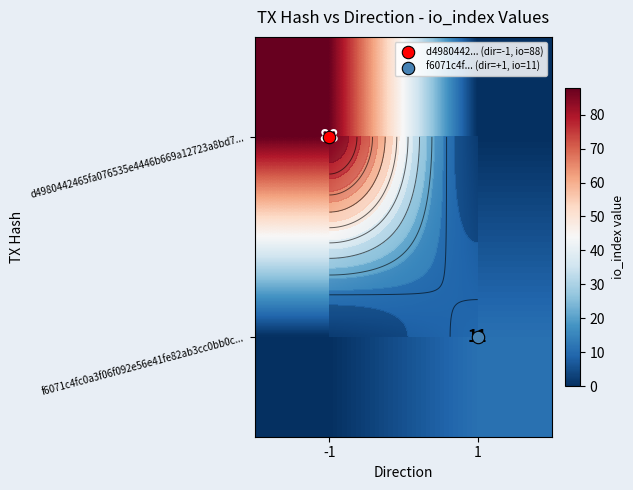

The value of d4980442465fa076535e4446b669a12723a8bd7... at -1 is 21. True or false?

False